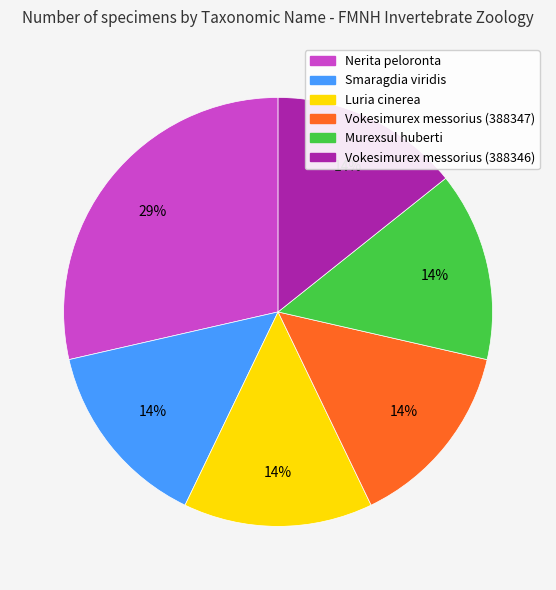

What percentage is the Nerita peloronta slice, to the nearest percent?

29%